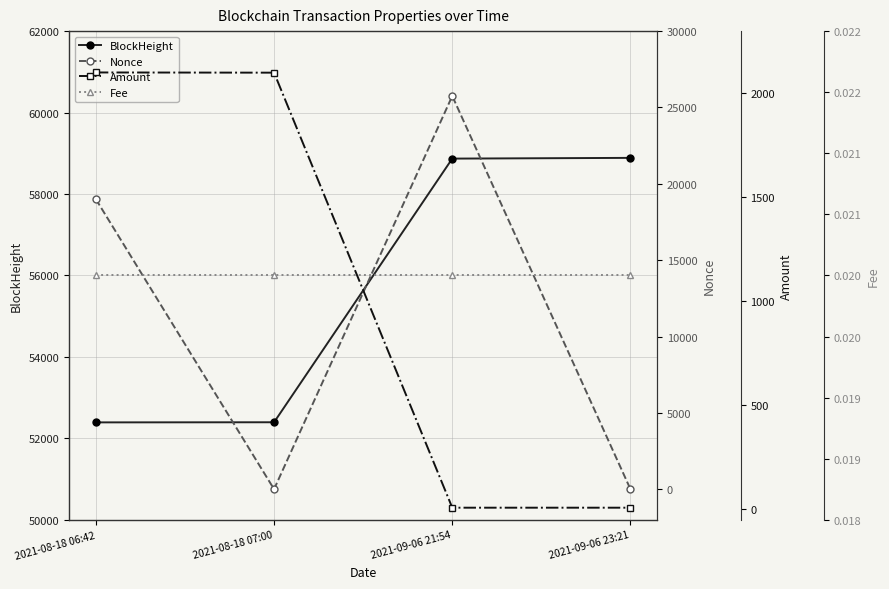

Reading left to right, extract all data points from this chart.

BlockHeight: 52391.0	52394.0	58869.0	58887.0
Nonce: 18989.0	0.0	25751.0	1.0
Amount: 2101.2	2100.1	8.0	7.9
Fee: 0.0	0.0	0.0	0.0